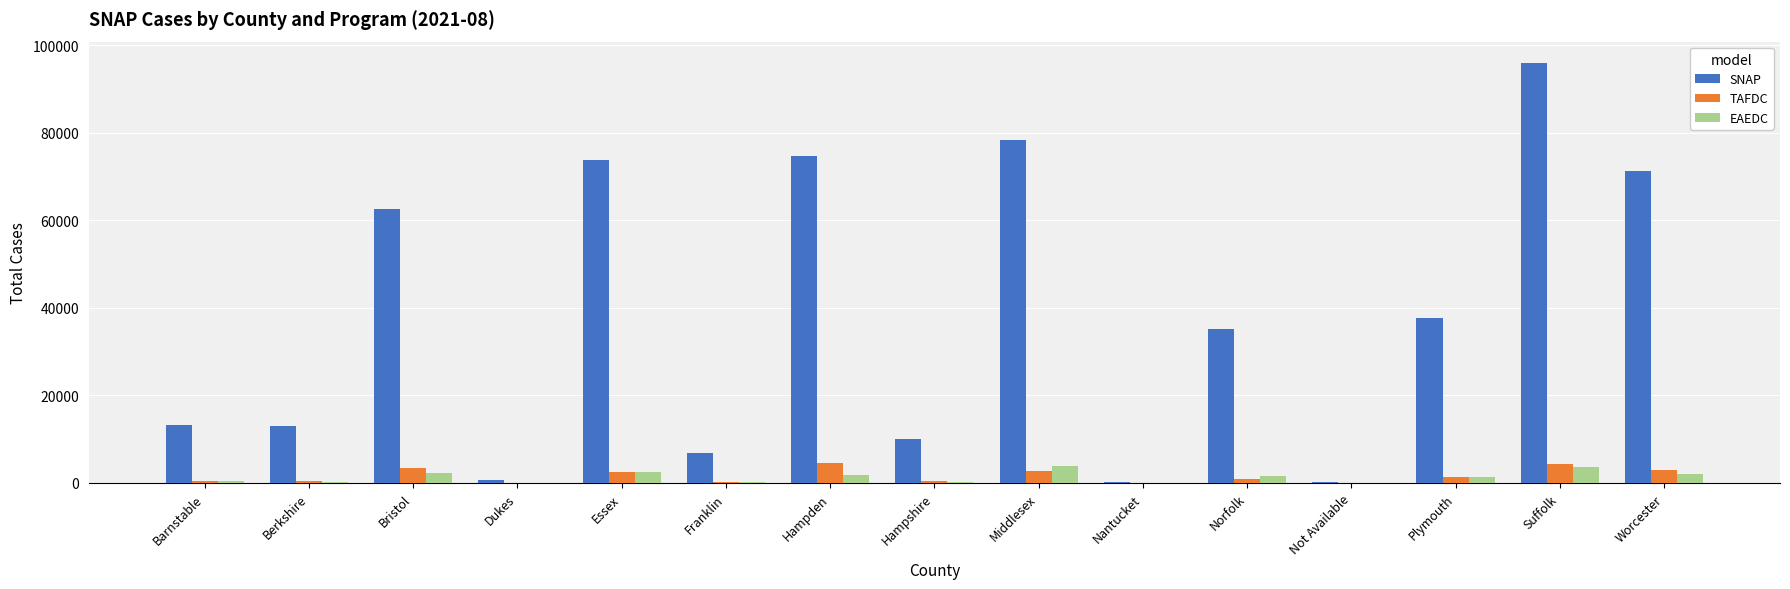

Is it true that SNAP equals 74679 at Hampden?

True